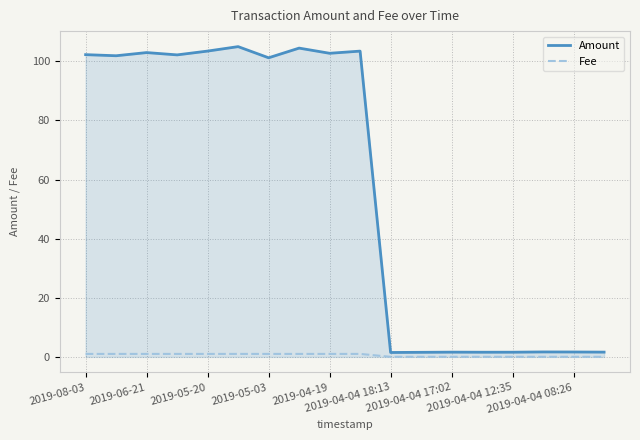

Which series has the widest spread of values?

Amount